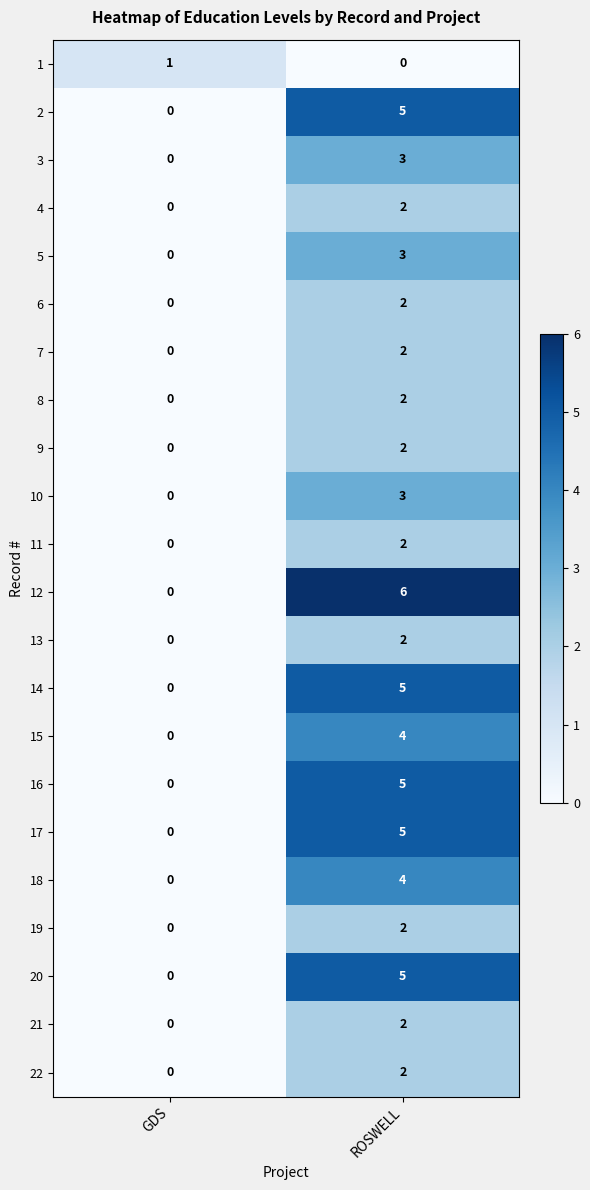

What is the difference between the maximum and minimum values in the 18 series?

4